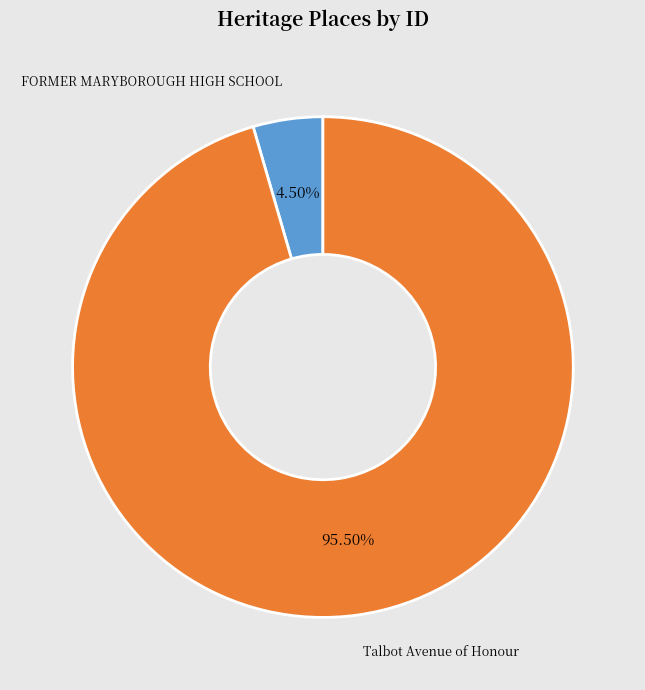

To the nearest percent, what is the difference between the Talbot Avenue of Honour and FORMER MARYBOROUGH HIGH SCHOOL slice percentages?

91%